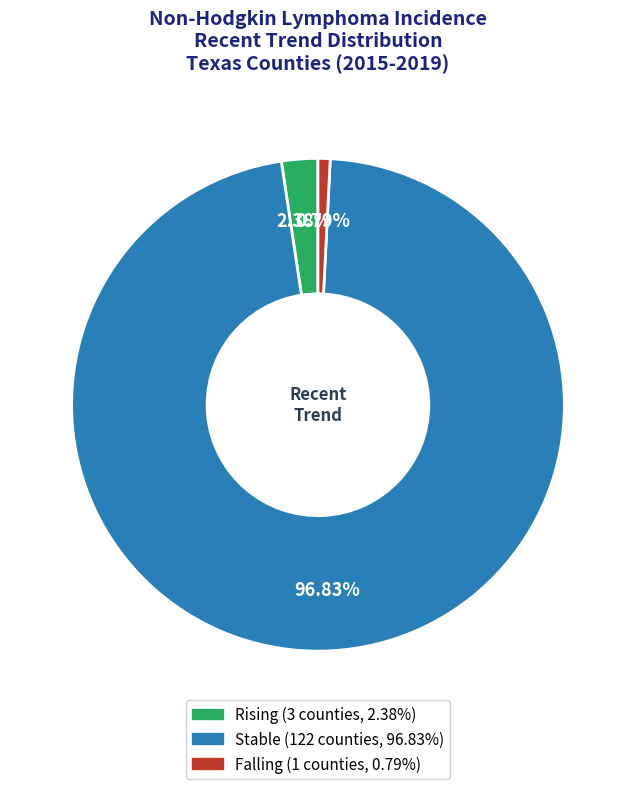

How many slices are in this pie chart?

3